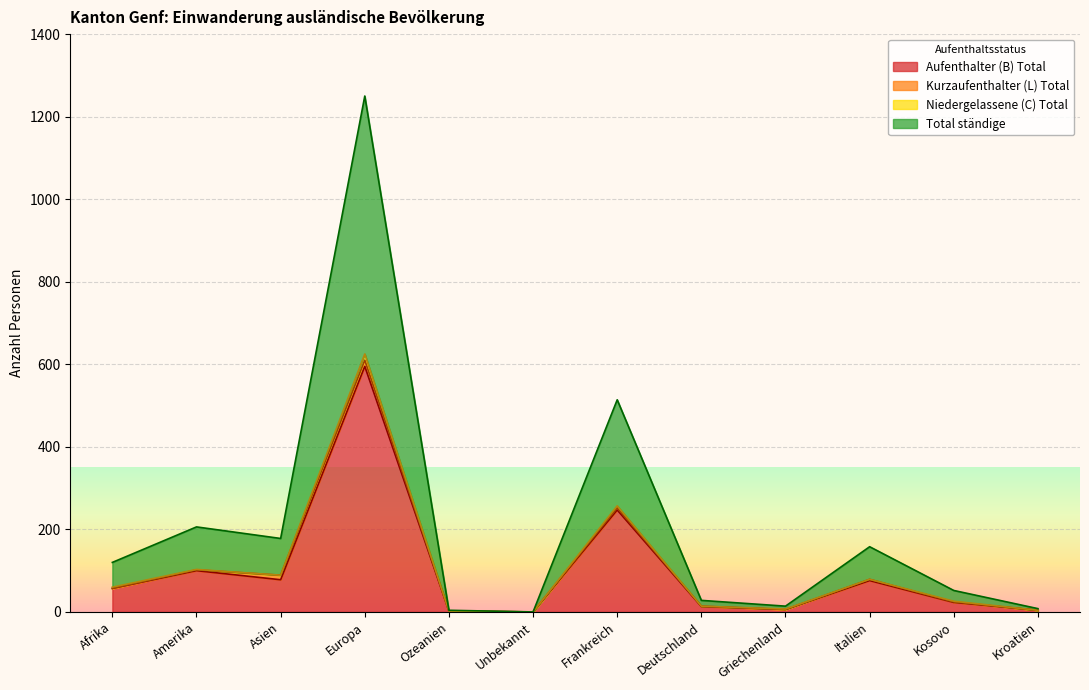

How many interior local peaks does the Kurzaufenthalter (L) Total series have?

4